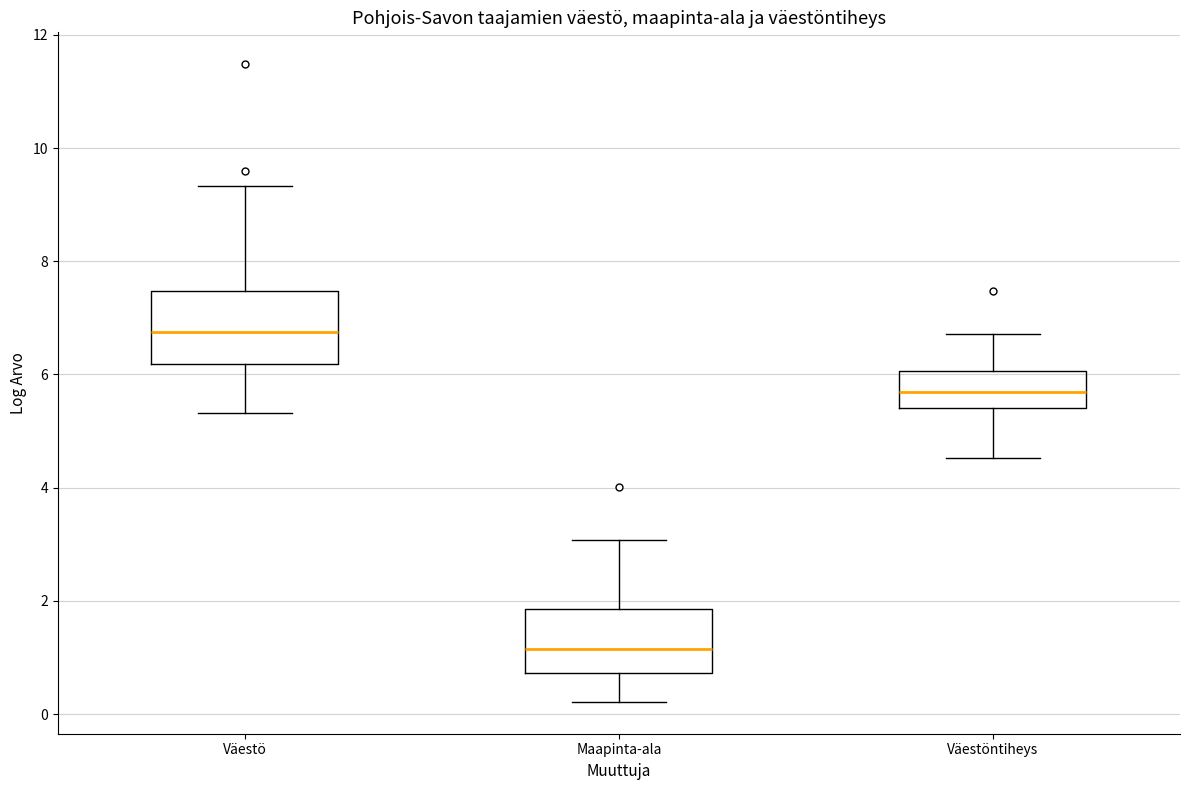

Where is the lower edge of the box for Väestöntiheys on the y-axis? The values are not printed on the chart, so give them approximately, as read against the axis.

5.4